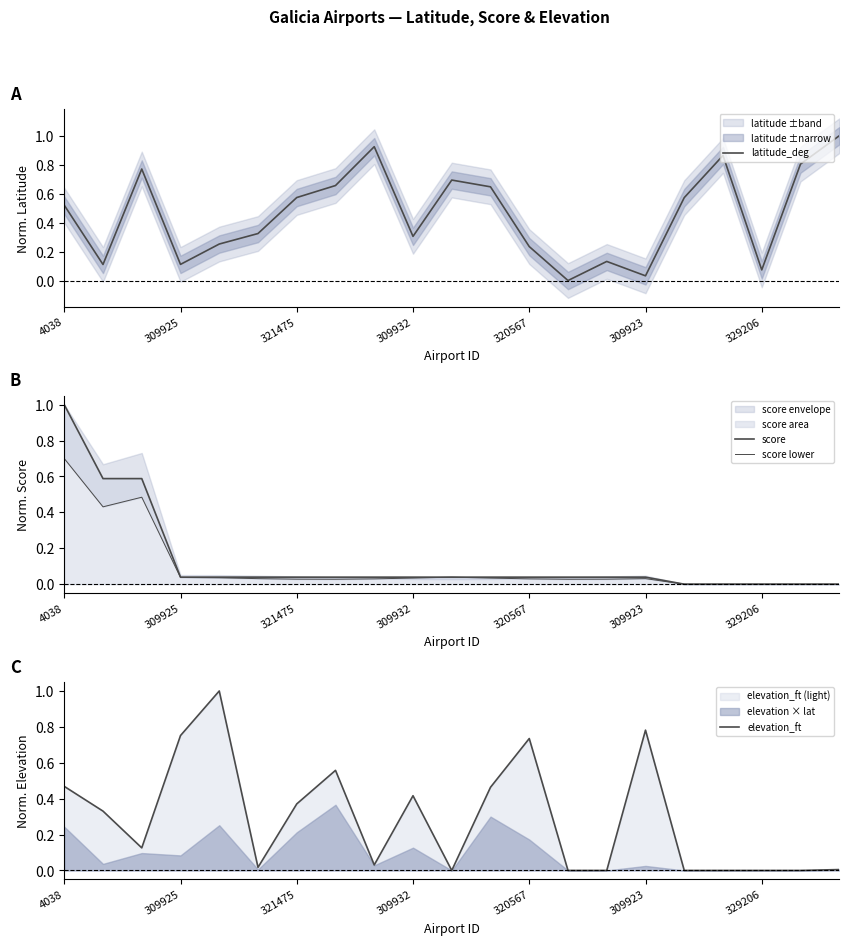

What is the highest value of the latitude_deg series?

1.0